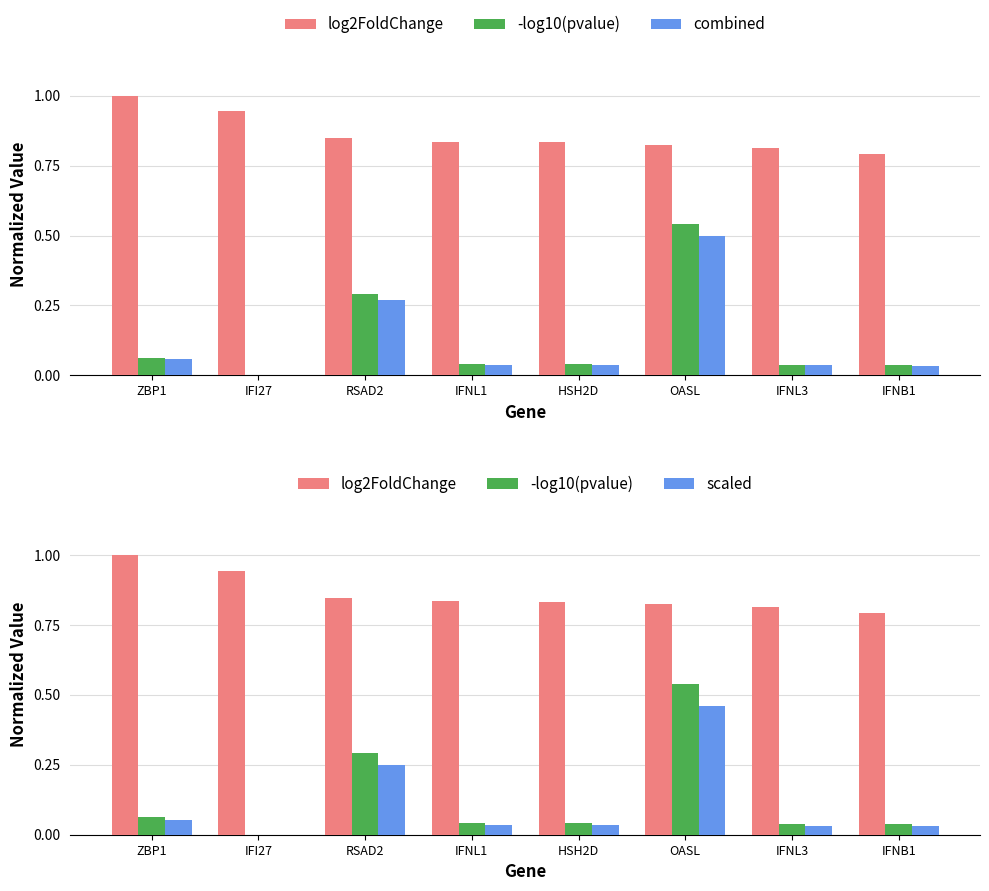

What is the difference between the maximum and minimum values in the combined series?

0.5